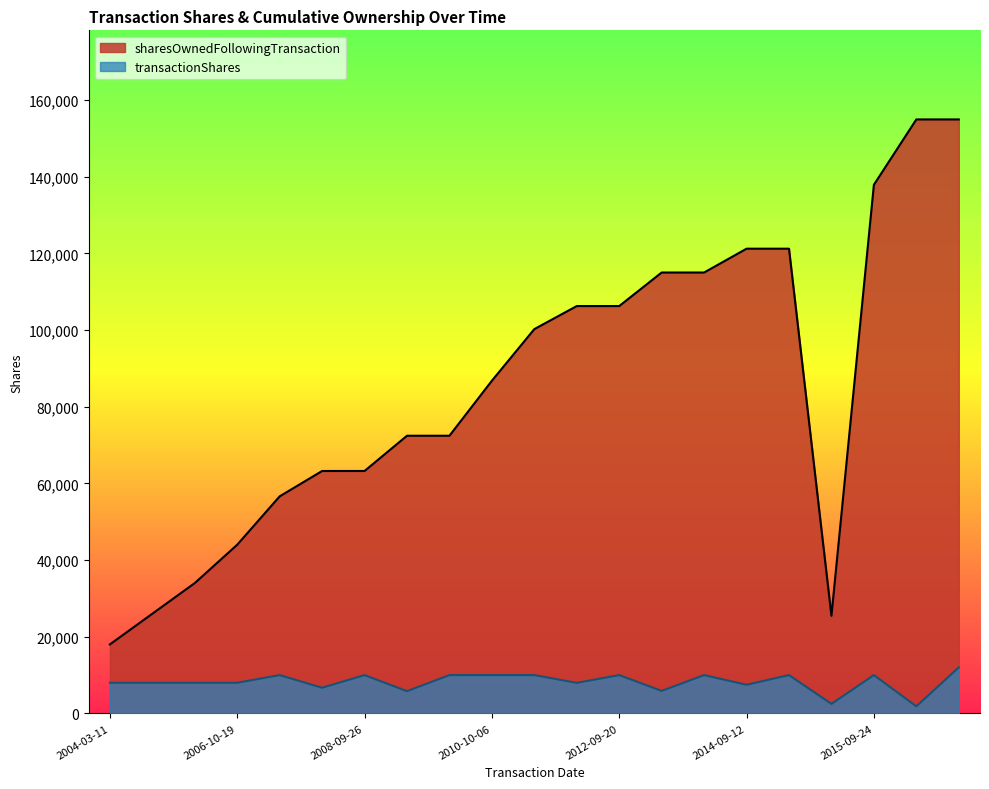

Rank the series by their average value, from highest to lowest.

sharesOwnedFollowingTransaction, transactionShares